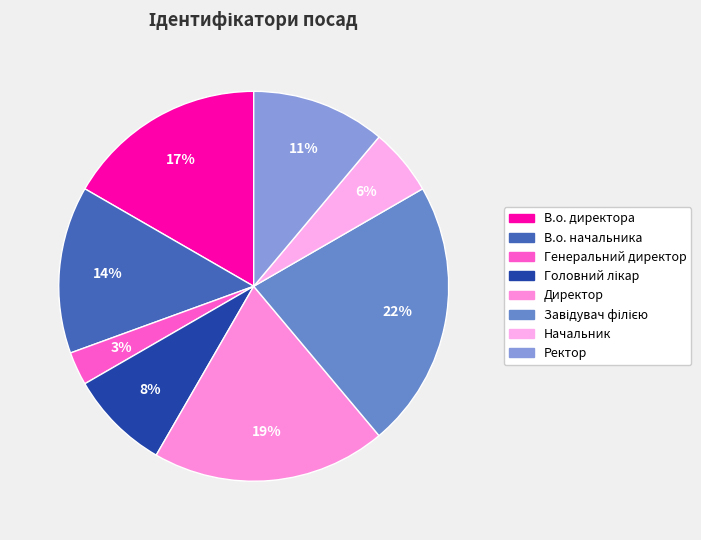

To the nearest percent, what percentage of the pie is Ректор?

11%